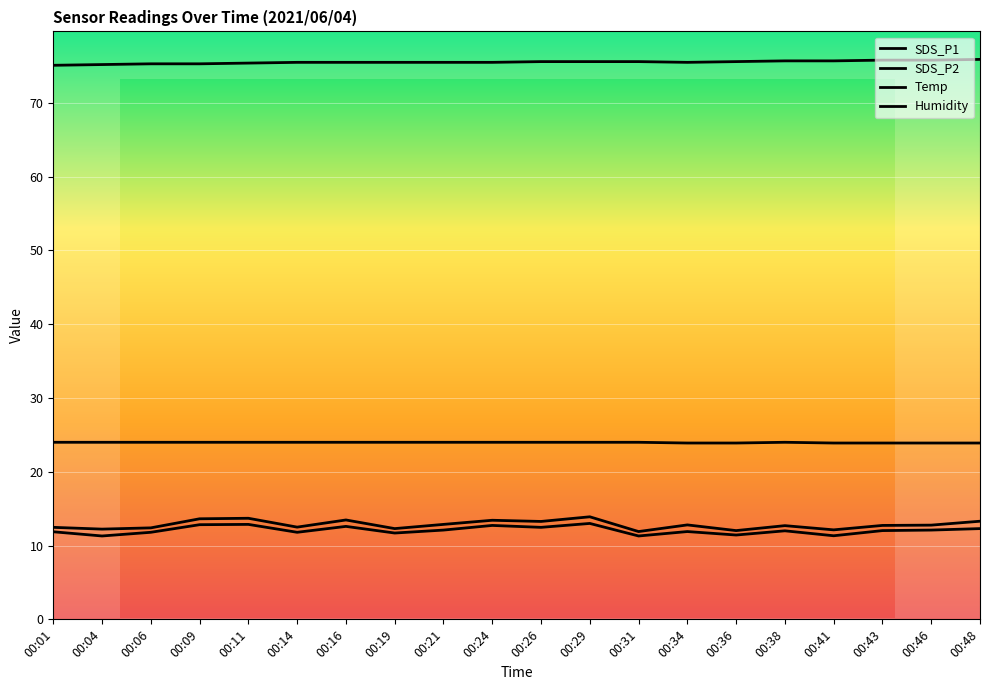

Which category has the lowest value in the Humidity series?

00:01